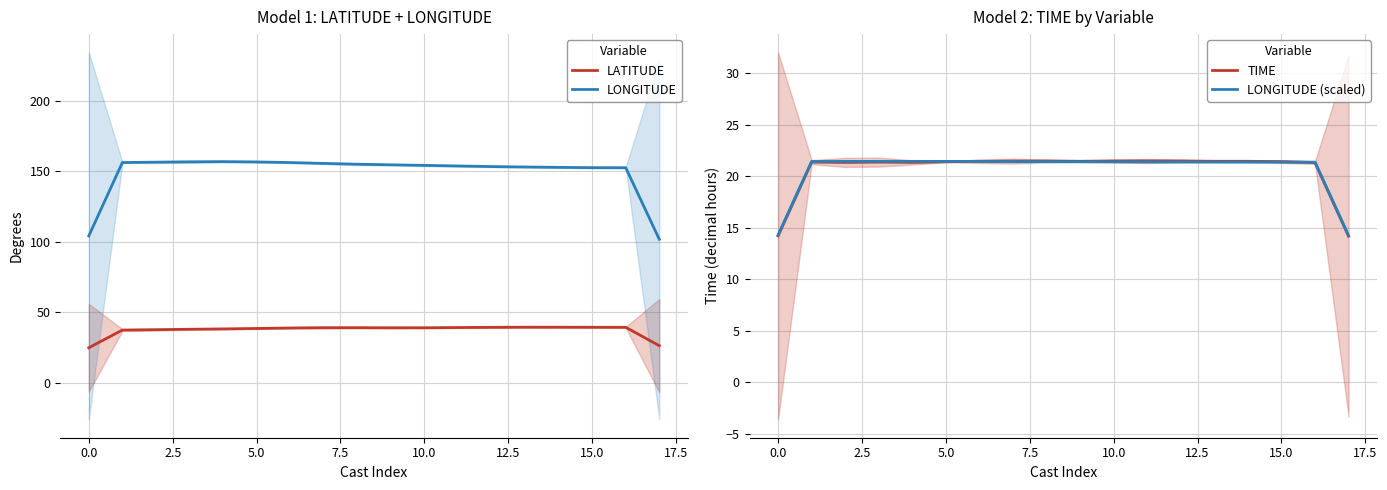

Is it true that TIME equals 21.4 at 5.0?

True